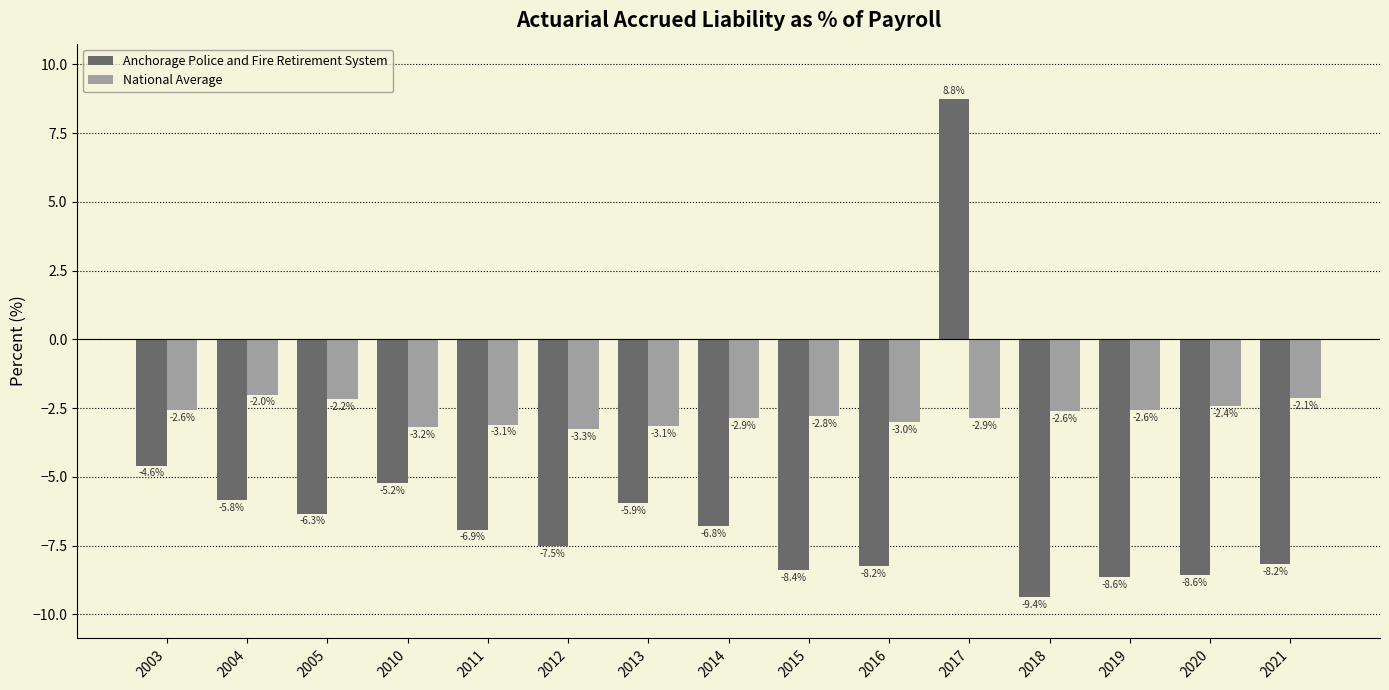

The Anchorage Police and Fire Retirement System series shows -3.5 at 2005. True or false?

False